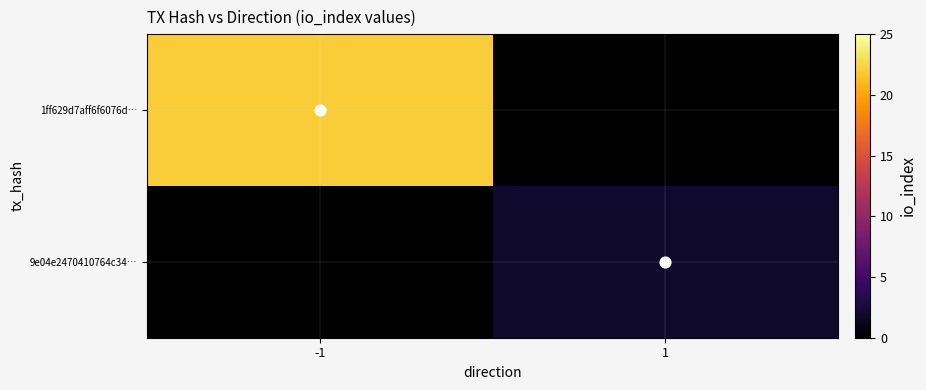

What is the minimum value for 1ff629d7aff6f6076d…?

22.0